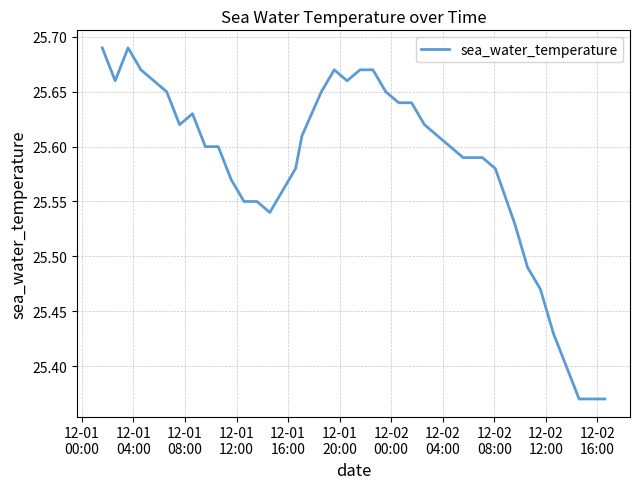

What is the sum of all values?

1023.3